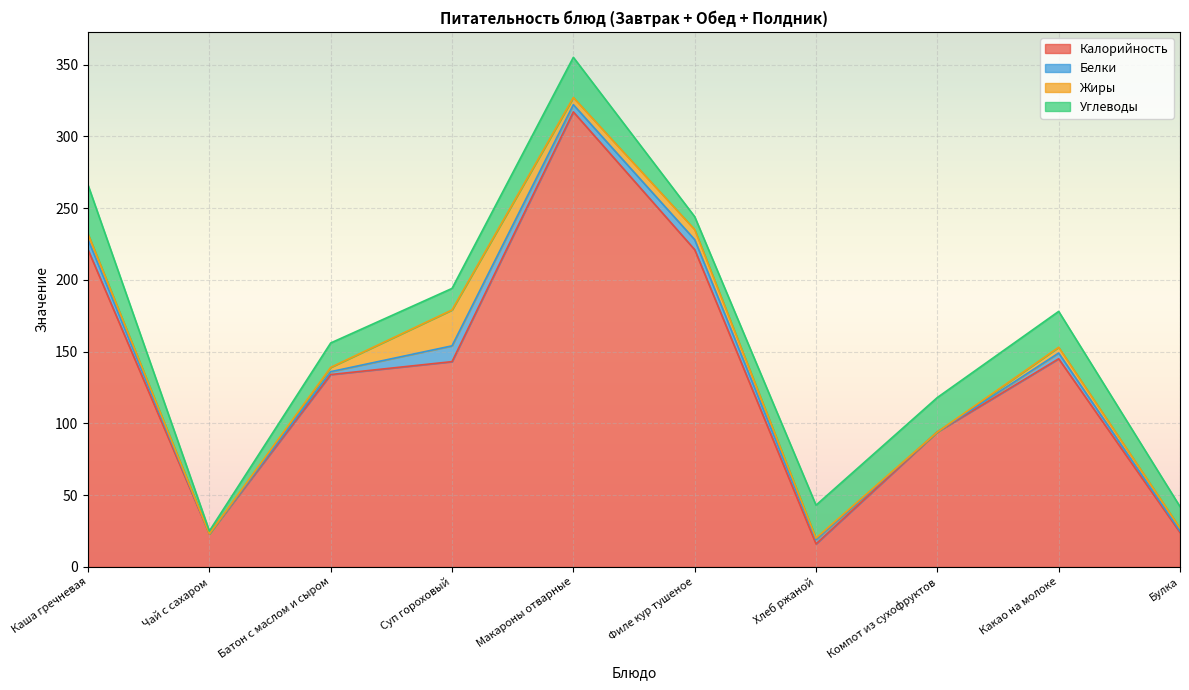

True or false: Калорийность and Белки cross at least once.

False